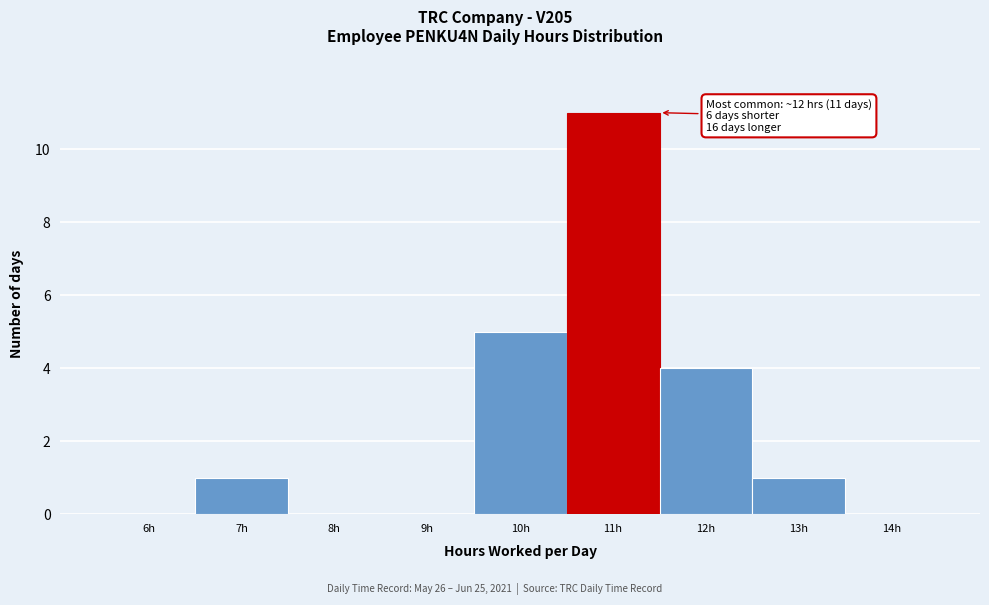

Reading right to left, what are all the values shown in this chart?

14h=0	13h=1	12h=4	11h=11	10h=5	9h=0	8h=0	7h=1	6h=0